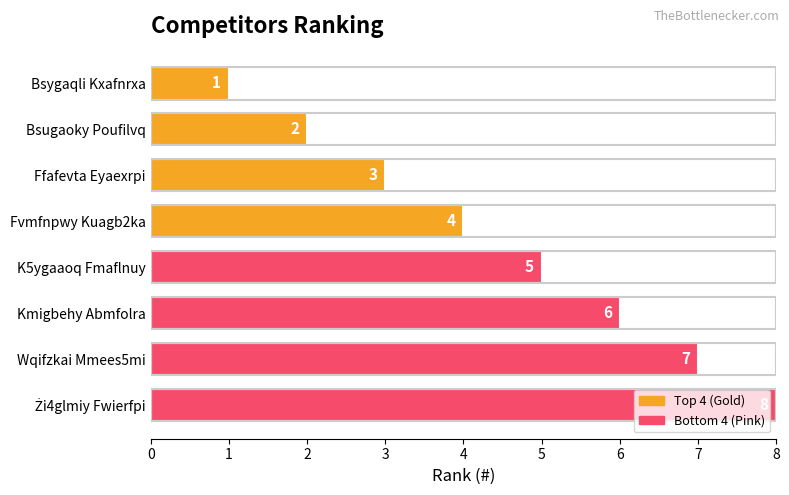

What is the change in value from Fvmfnpwy Kuagb2ka to K5ygaaoq Fmaflnuy?

+1